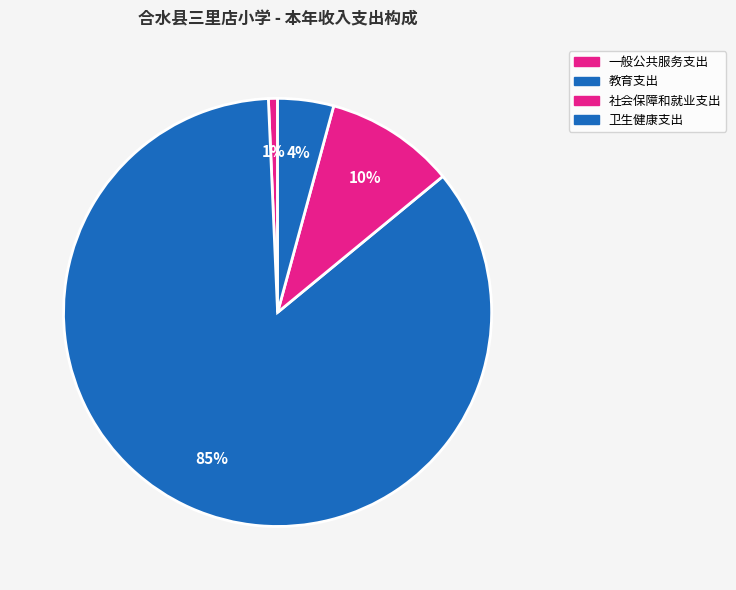

Which slice represents more than half of the pie?

教育支出